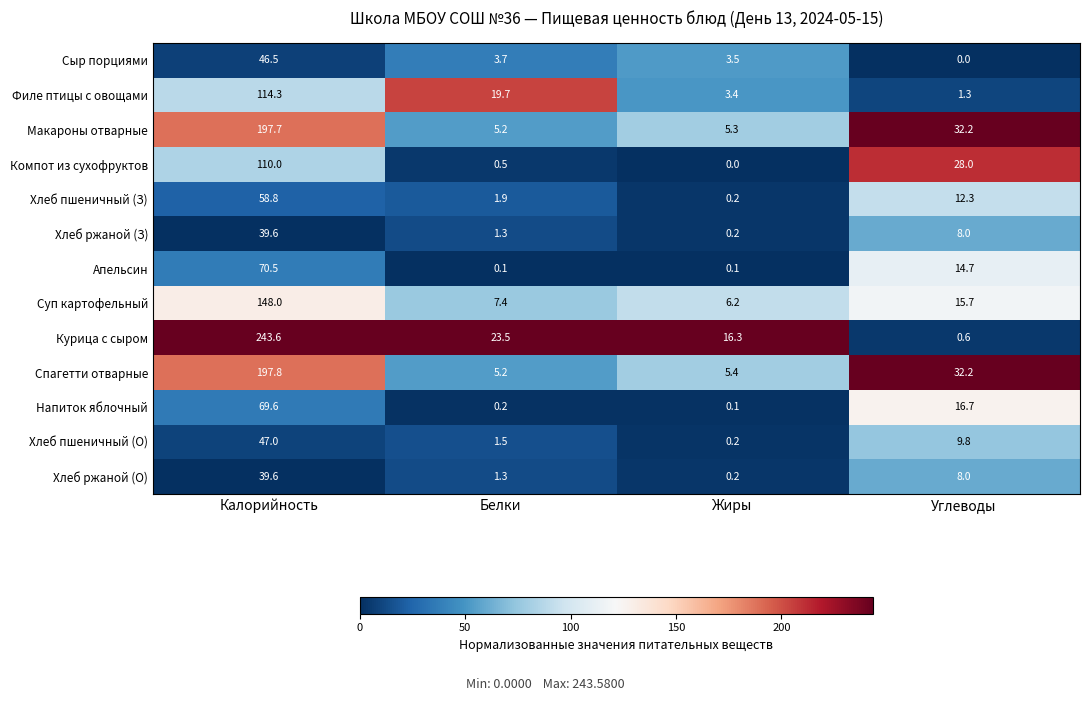

What is the difference between the maximum and second lowest values in the Компот из сухофруктов series?

109.5